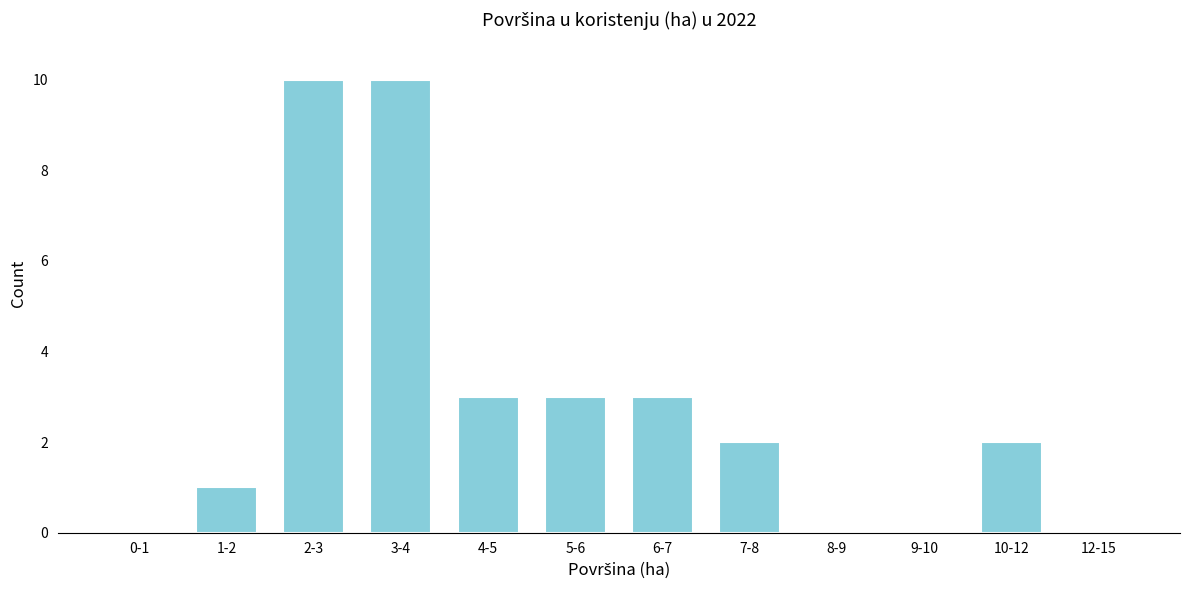

Reading left to right, list all the values displayed in this chart.

0-1=0	1-2=1	2-3=10	3-4=10	4-5=3	5-6=3	6-7=3	7-8=2	8-9=0	9-10=0	10-12=2	12-15=0